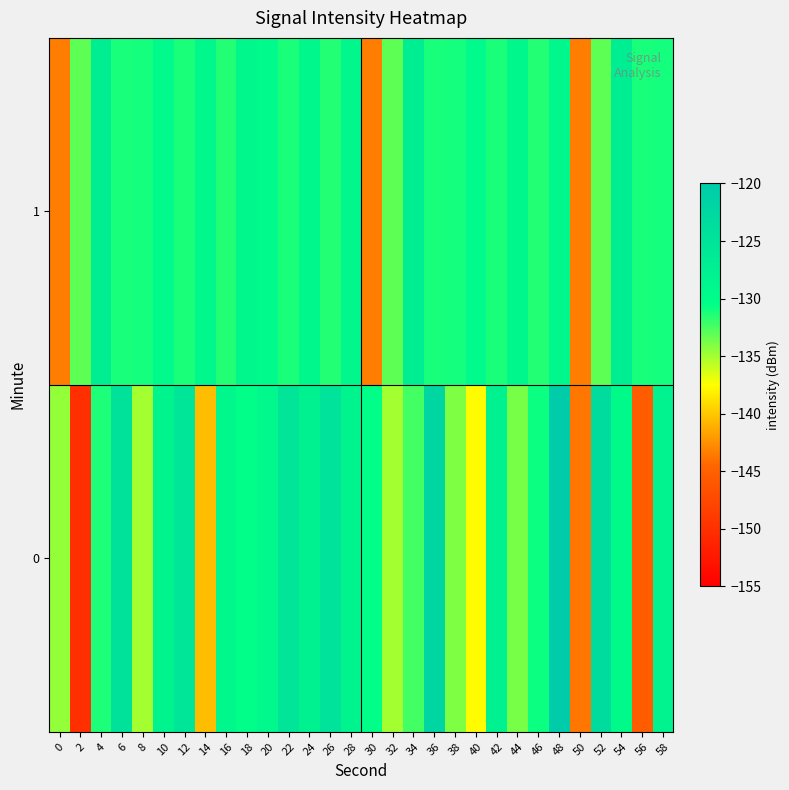

What is the total value across all series at 58?

-259.2